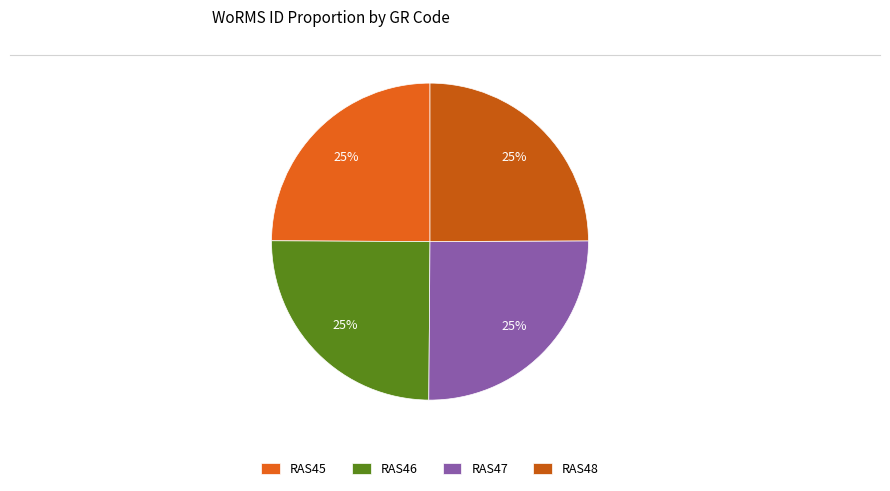

To the nearest percent, what is the average slice percentage?

25%